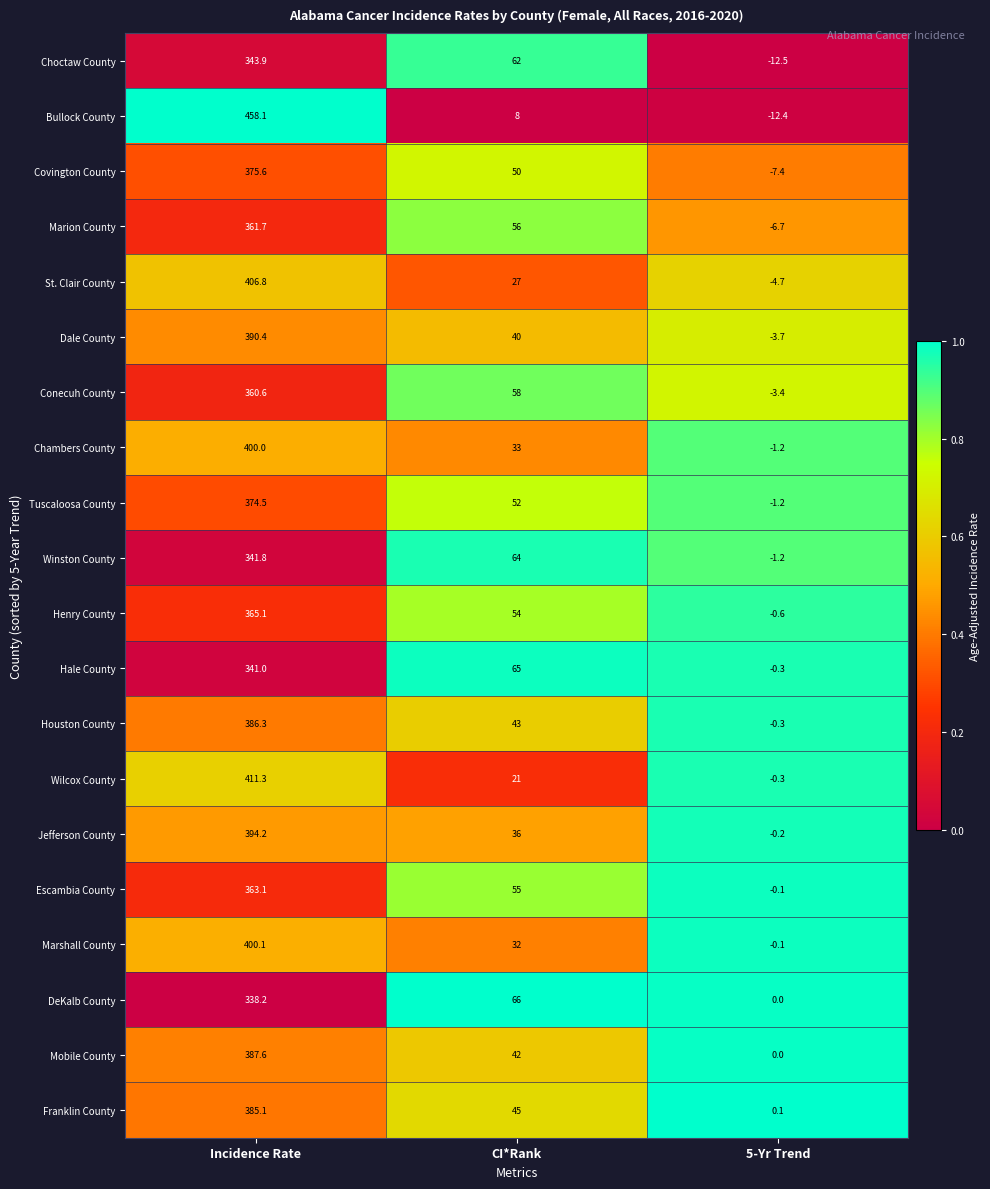

Which series has the widest spread of values?

Bullock County